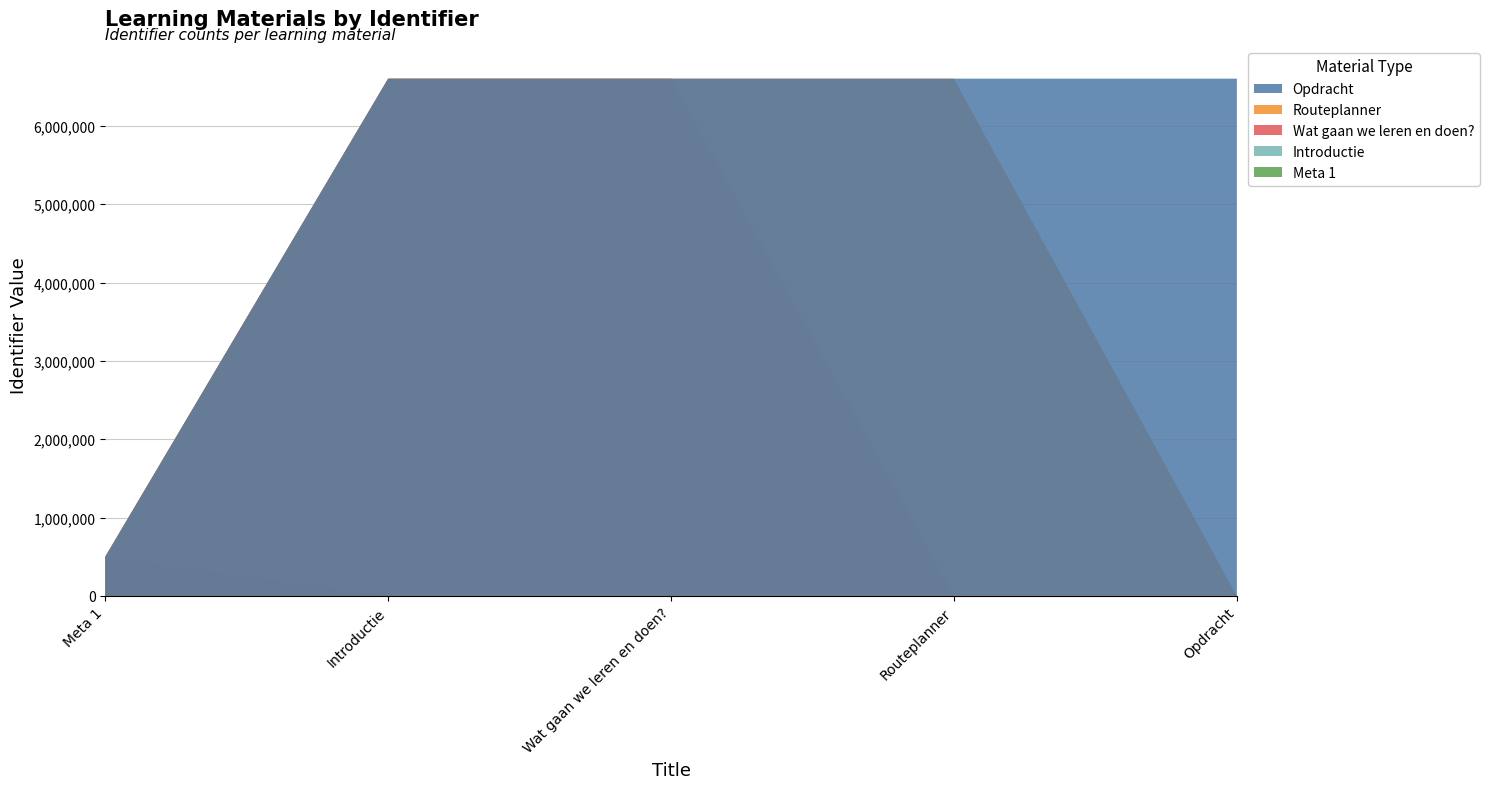

Reading right to left, extract all data points from this chart.

Opdracht=6603305	Routeplanner=6603302	Wat gaan we leren en doen?=6603299	Introductie=6603294	Meta 1=0